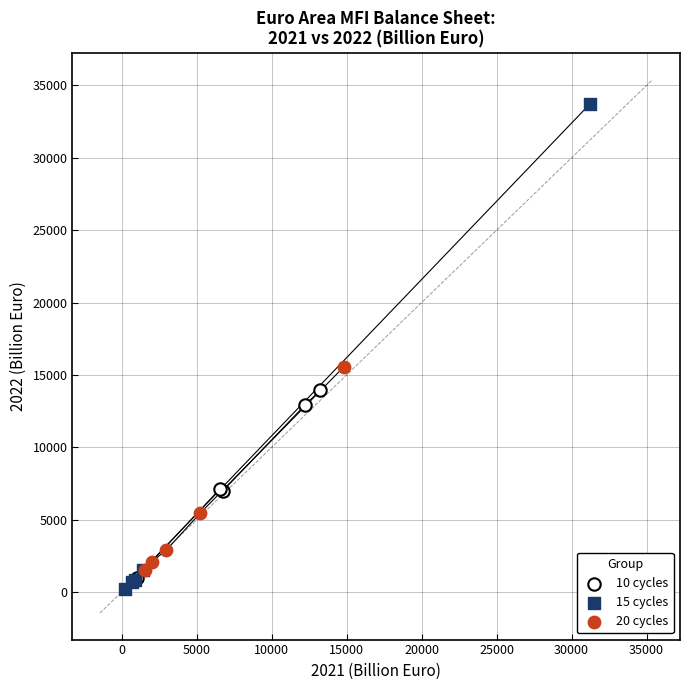

What are all the series names shown in the legend?

10 cycles, 15 cycles, 20 cycles